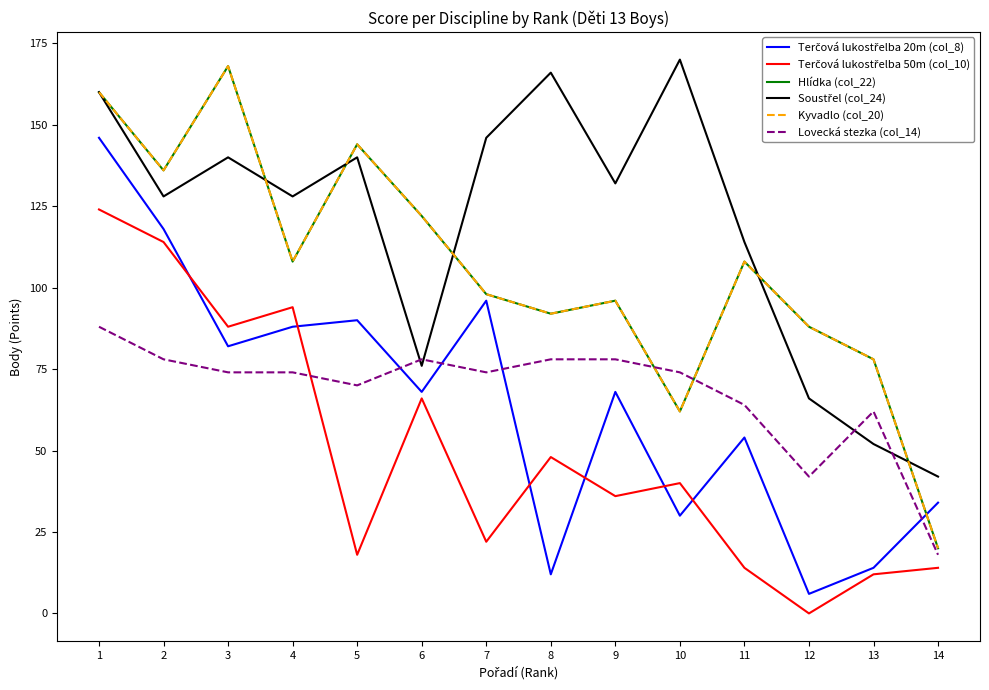

At which category does Hlídka (col_22) reach its first local peak?

3